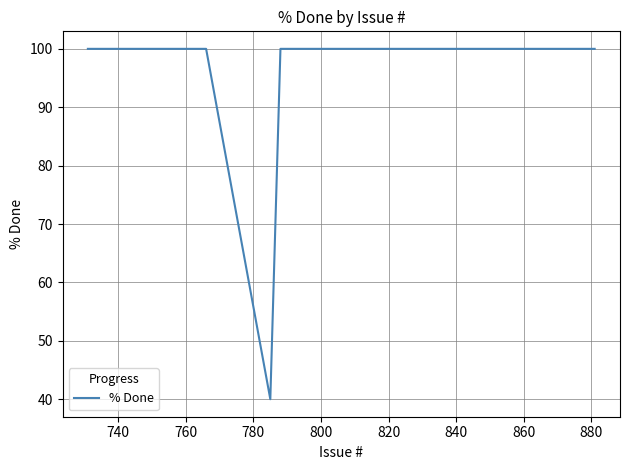

Is this an area chart (filled region under the line)?

No